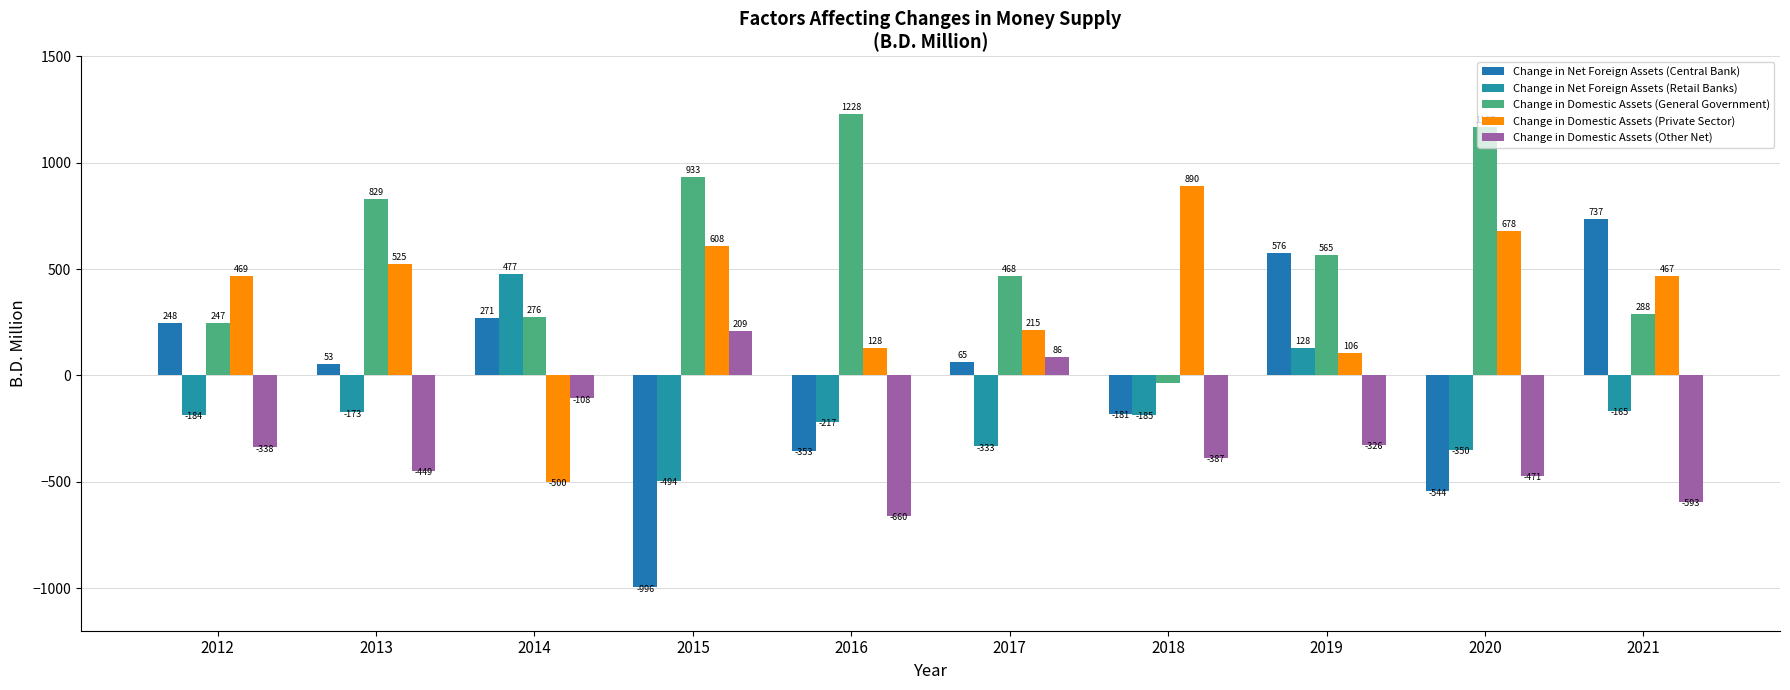

Which label corresponds to the largest value in the chart?

2016